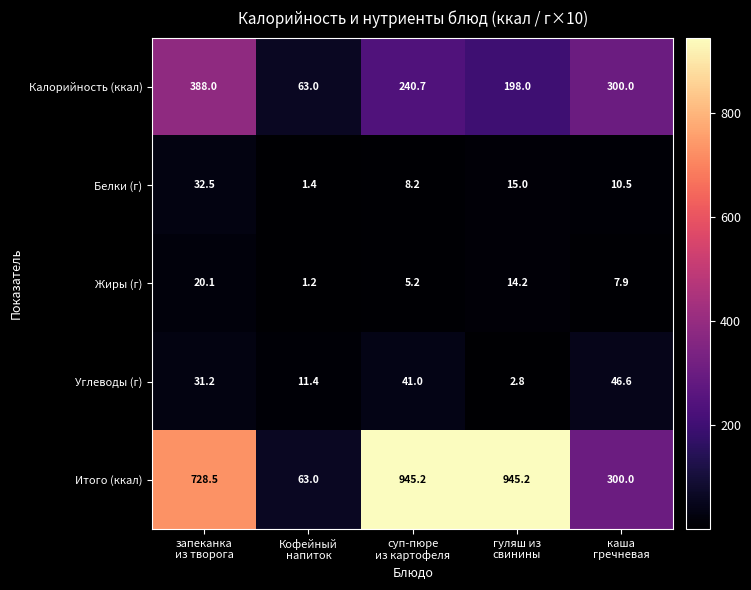

Which series changed the most between запеканка
из творога and Кофейный
напиток?

Итого (ккал)